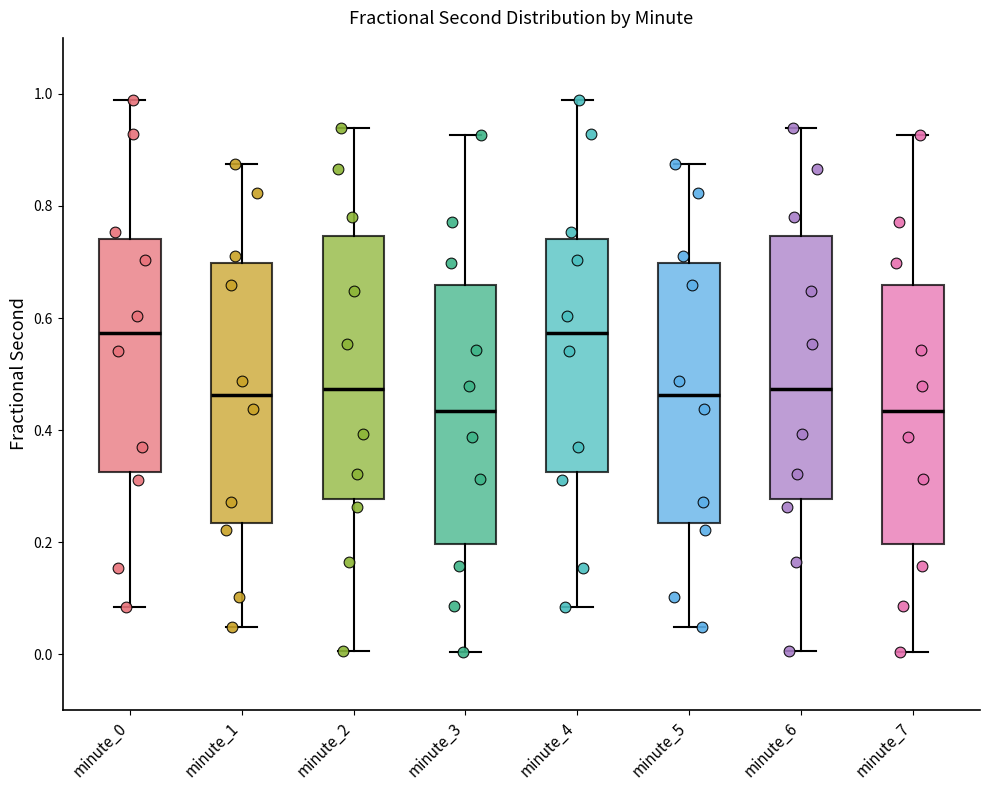

Reading left to right, transcribe this box plot: for each box, give where its median line is, the range the box spans, and where its two whiskers end, as read against the y-axis. The values are not printed on the chart, so give them approximately, as read against the axis.

minute_0: median 0.58, box 0.32 to 0.74, whiskers 0.08 to 0.98
minute_1: median 0.46, box 0.24 to 0.70, whiskers 0.04 to 0.88
minute_2: median 0.48, box 0.28 to 0.74, whiskers 0.00 to 0.94
minute_3: median 0.44, box 0.20 to 0.66, whiskers 0.00 to 0.92
minute_4: median 0.58, box 0.32 to 0.74, whiskers 0.08 to 0.98
minute_5: median 0.46, box 0.24 to 0.70, whiskers 0.04 to 0.88
minute_6: median 0.48, box 0.28 to 0.74, whiskers 0.00 to 0.94
minute_7: median 0.44, box 0.20 to 0.66, whiskers 0.00 to 0.92